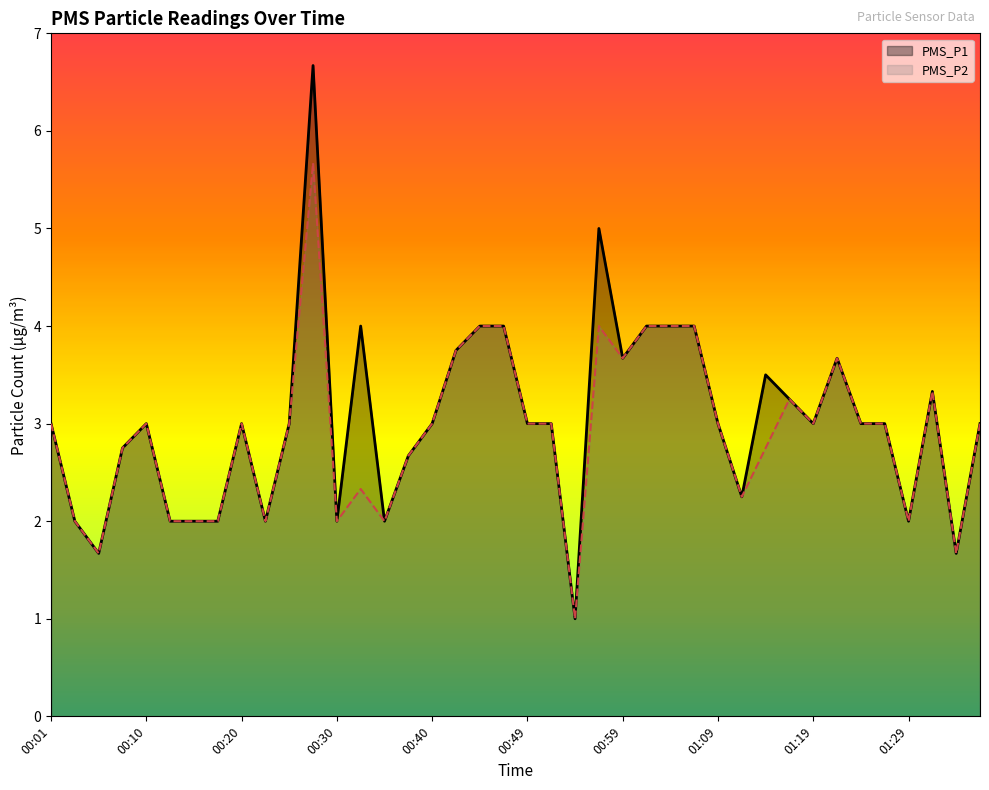

Which series has the widest spread of values?

PMS_P1